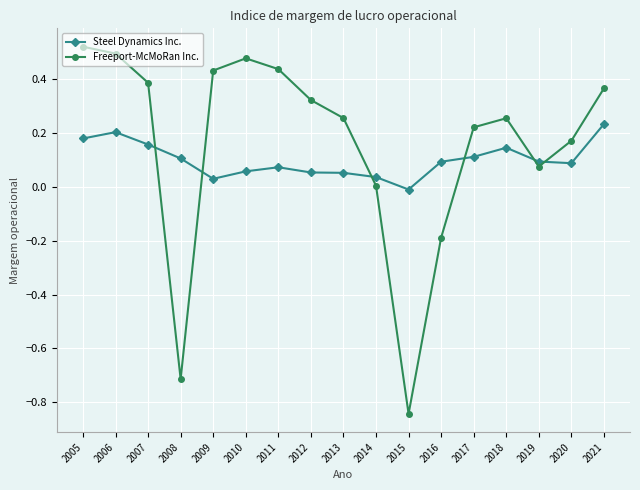

What is the sum of all Steel Dynamics Inc. values?

1.7